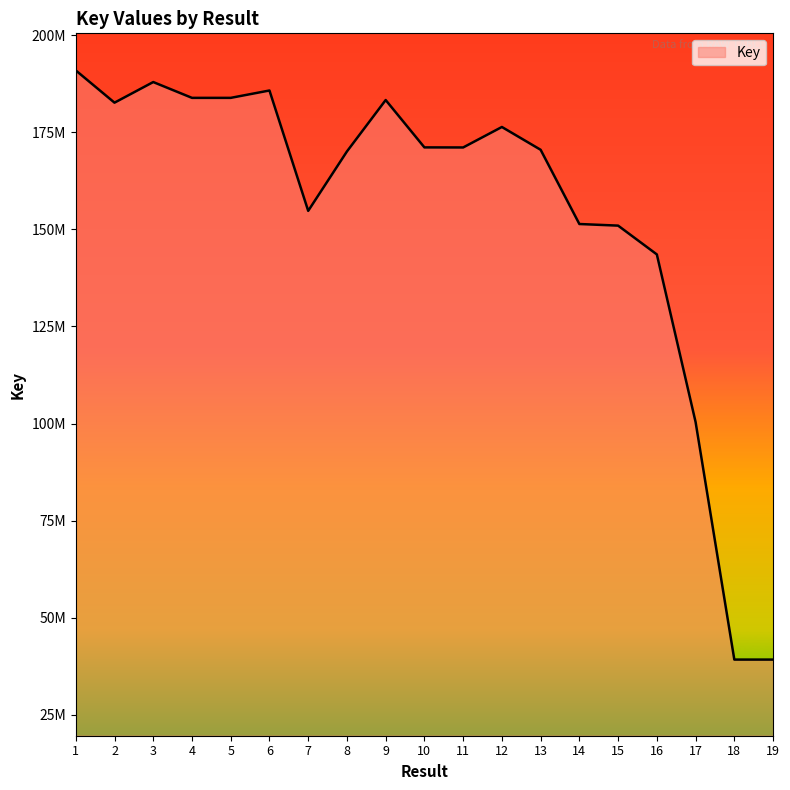

What is the maximum value shown in the chart?

190947324